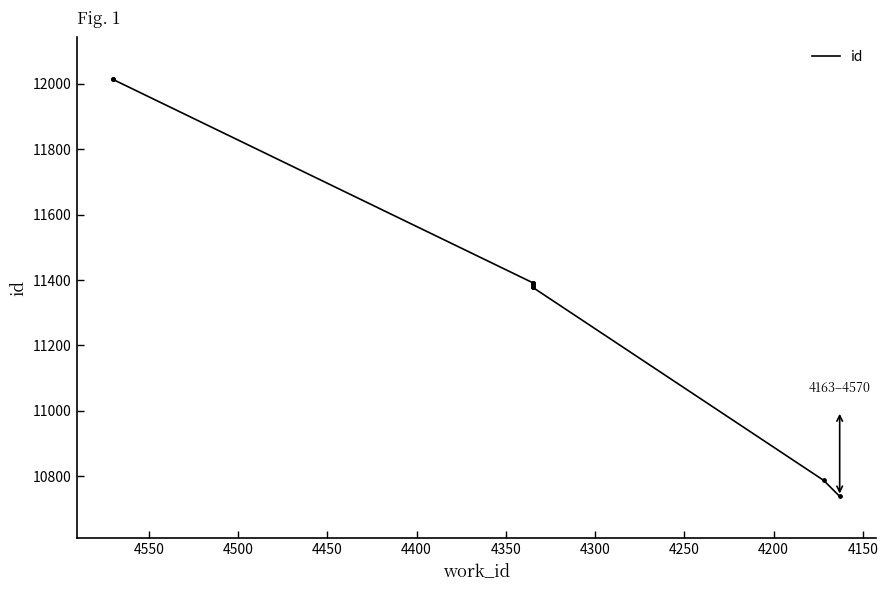

What is the ratio of the value at 4200 to the value at 4300?

1.0